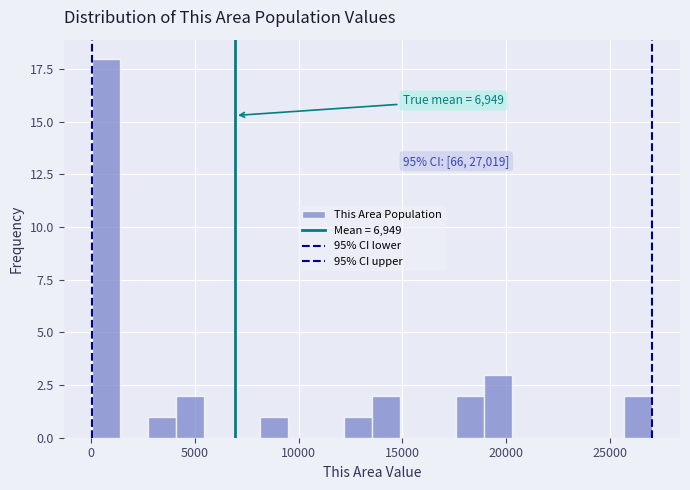

Around what value on the x-axis is the tallest bar? Give the approximate position of its centre, as read against the axis.

500